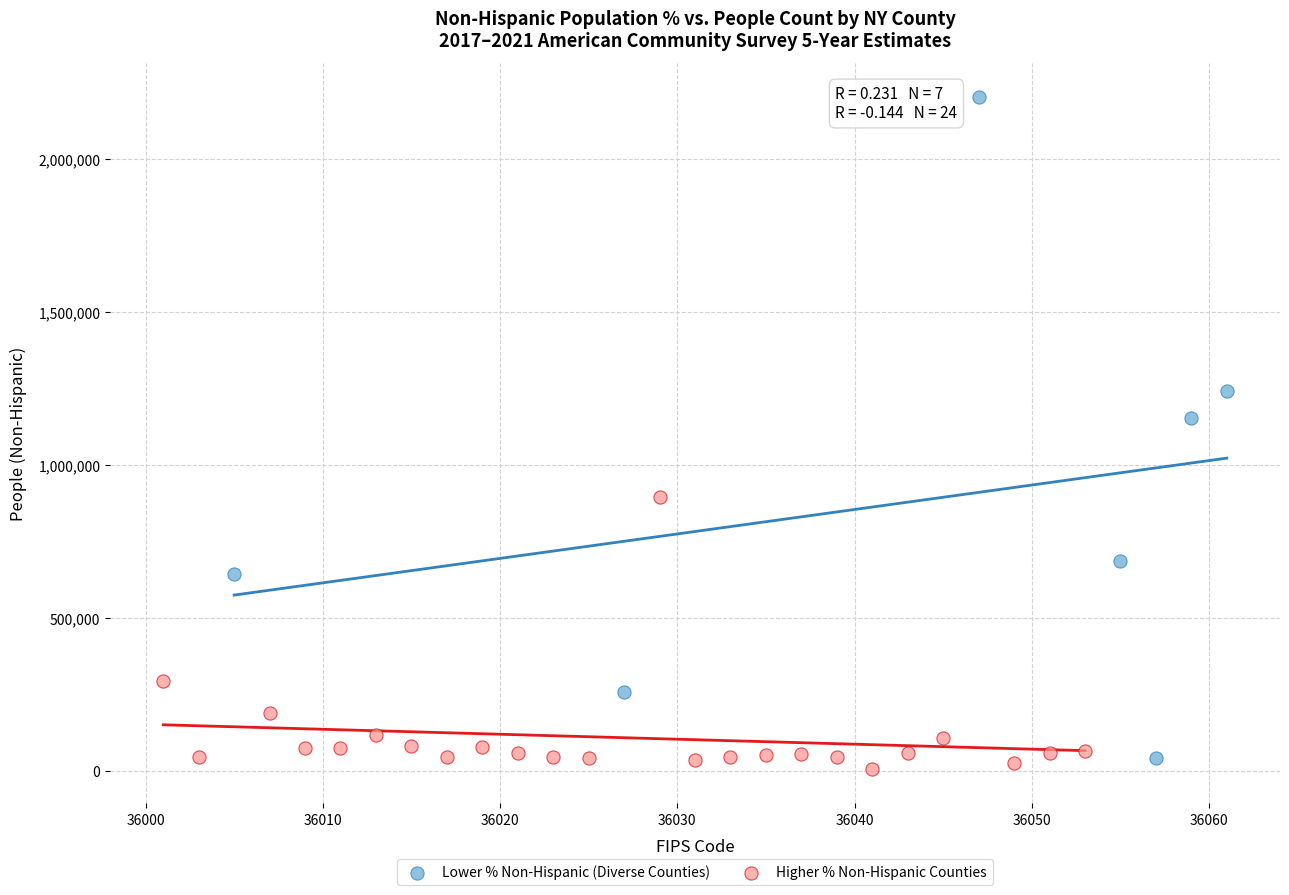

Which series has the widest spread of Y values?

Lower % Non-Hispanic (Diverse Counties)